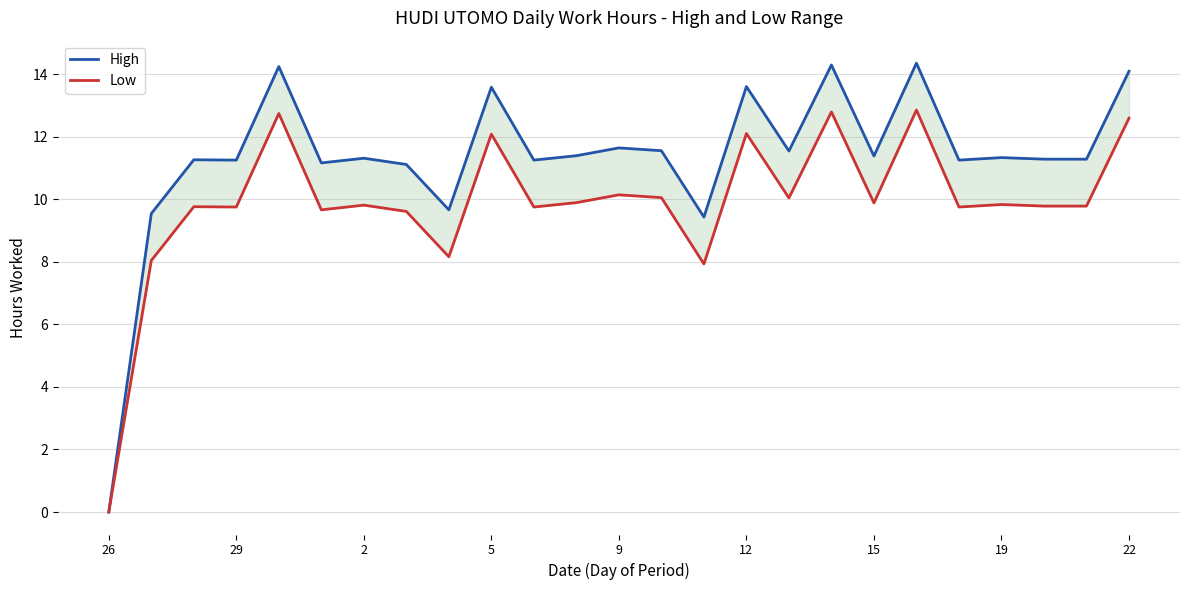

Rank the series by their average value, from lowest to highest.

Low, High